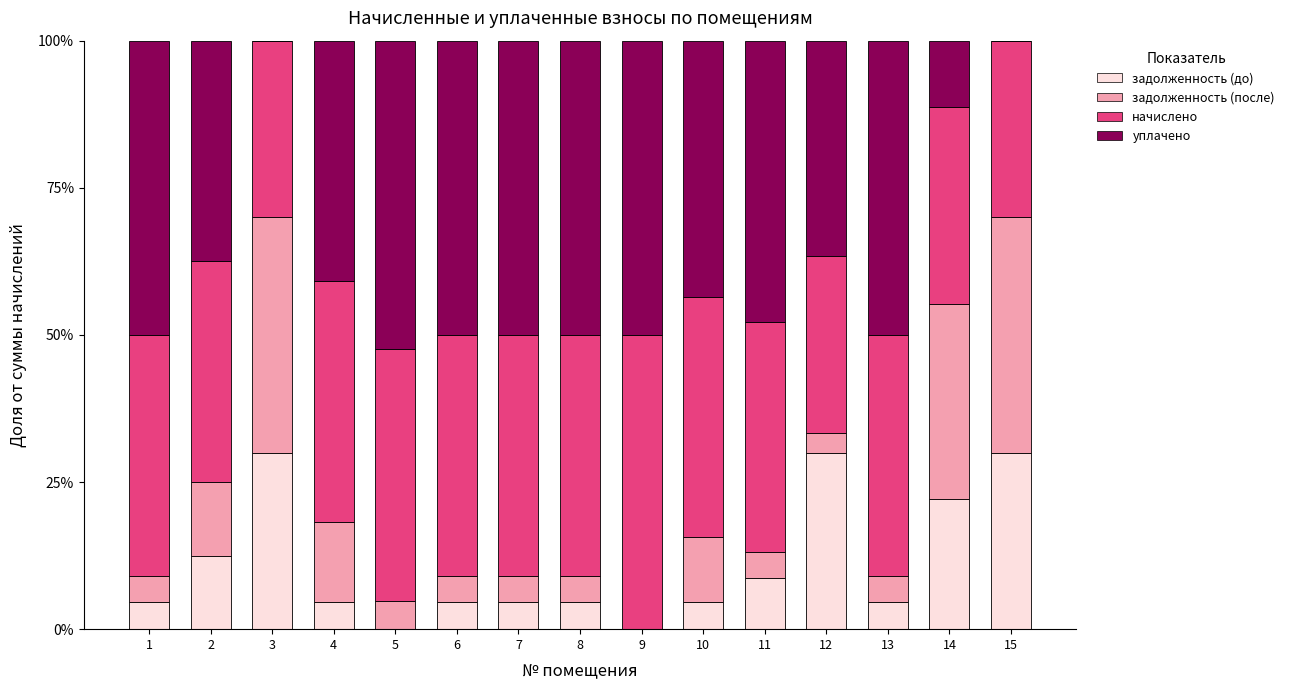

At which label is задолженность (до) closest to 15?

2